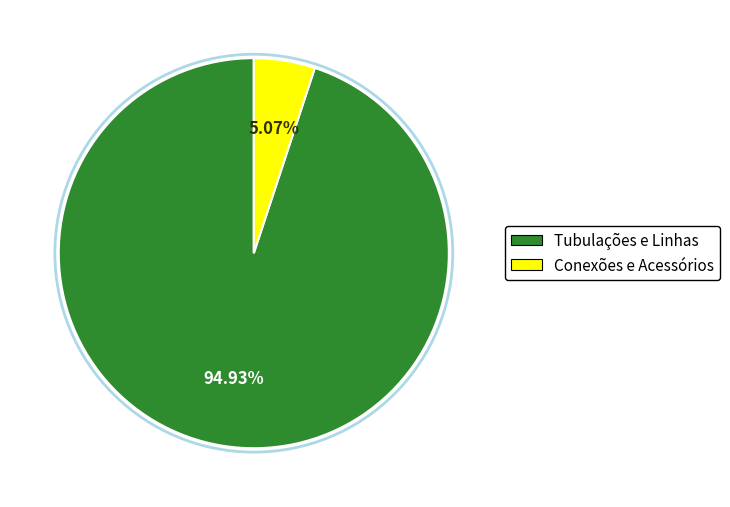

Which category accounts for the majority?

Tubulações e Linhas